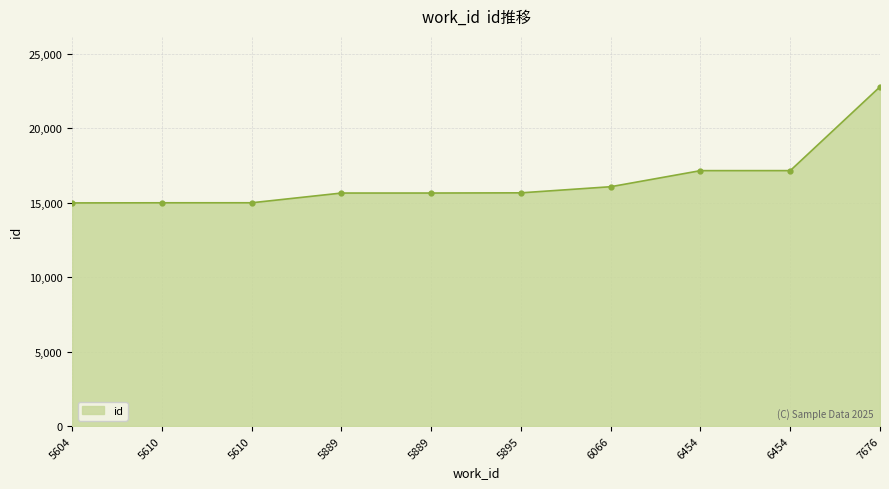

Is it true that the value at 5889 is 15639?

True